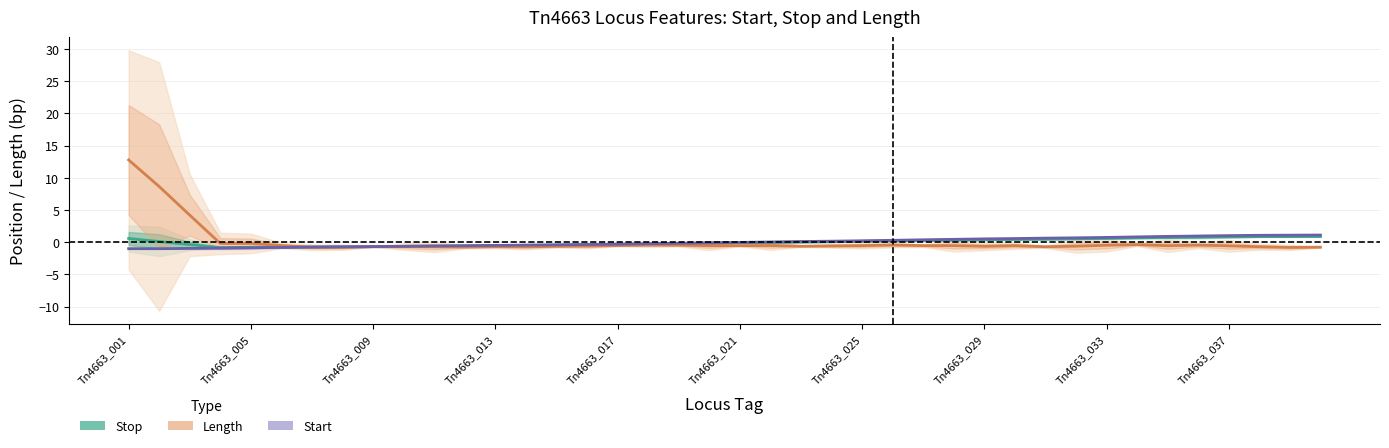

Which series has the widest spread of values?

Length